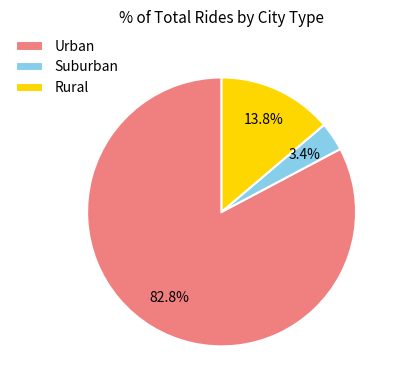

How many segments does this pie chart have?

3